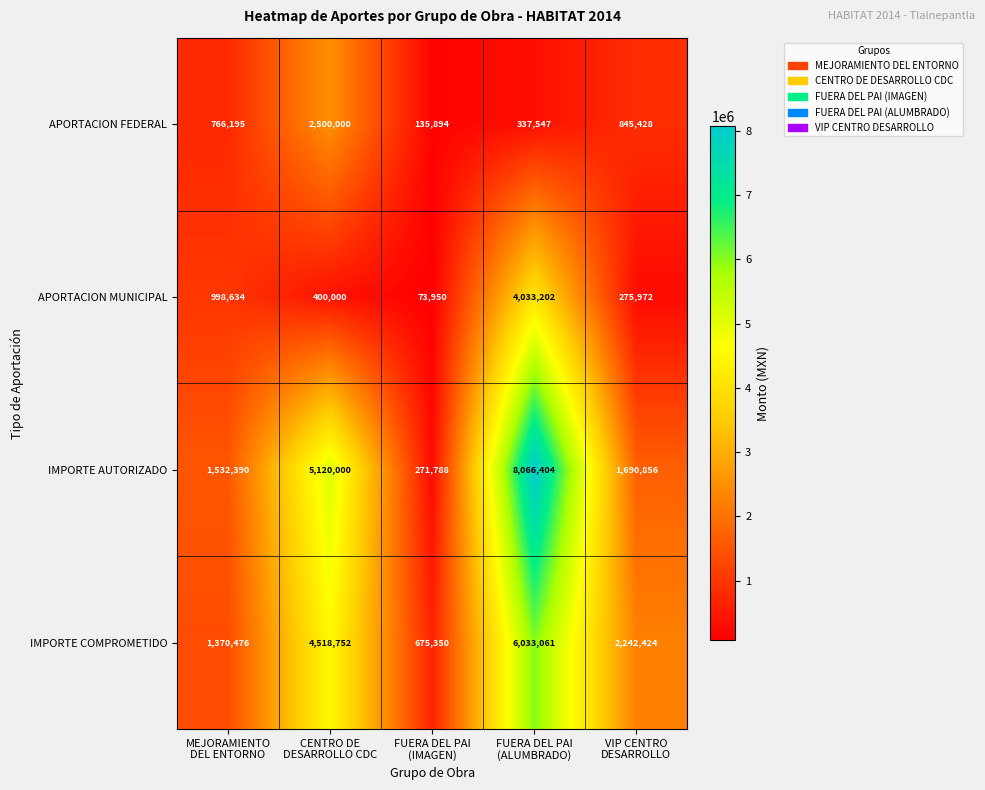

Rank the series at CENTRO DE
DESARROLLO CDC from lowest to highest value.

APORTACION MUNICIPAL, APORTACION FEDERAL, IMPORTE COMPROMETIDO, IMPORTE AUTORIZADO